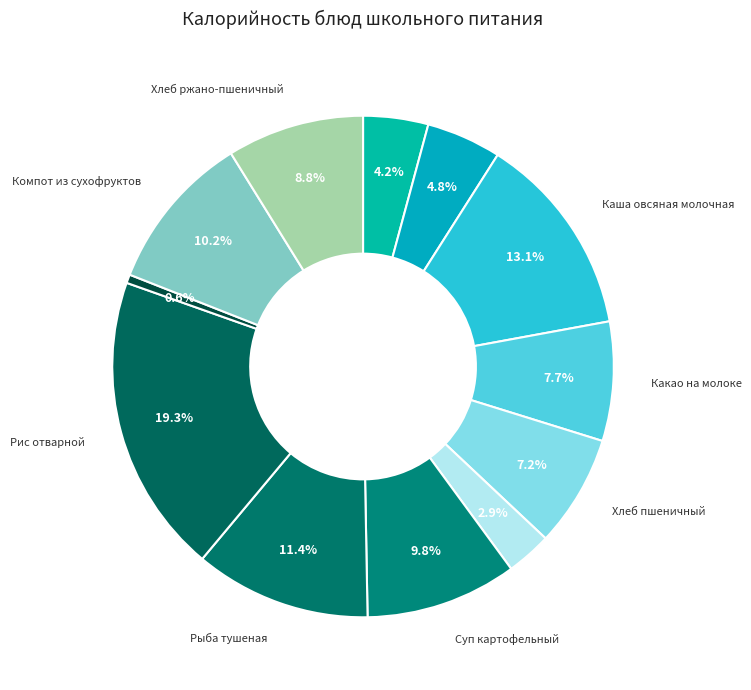

Which category has the smallest portion of the pie?

Огурец свежий